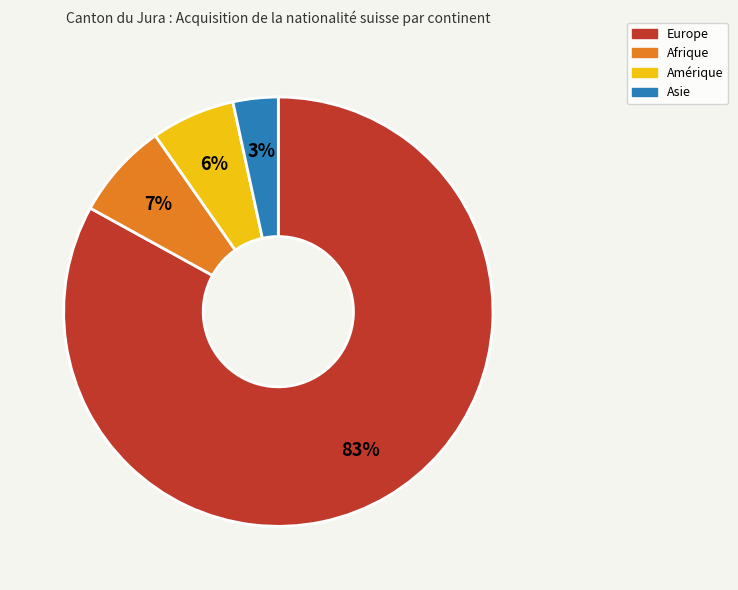

Which category accounts for the majority?

Europe